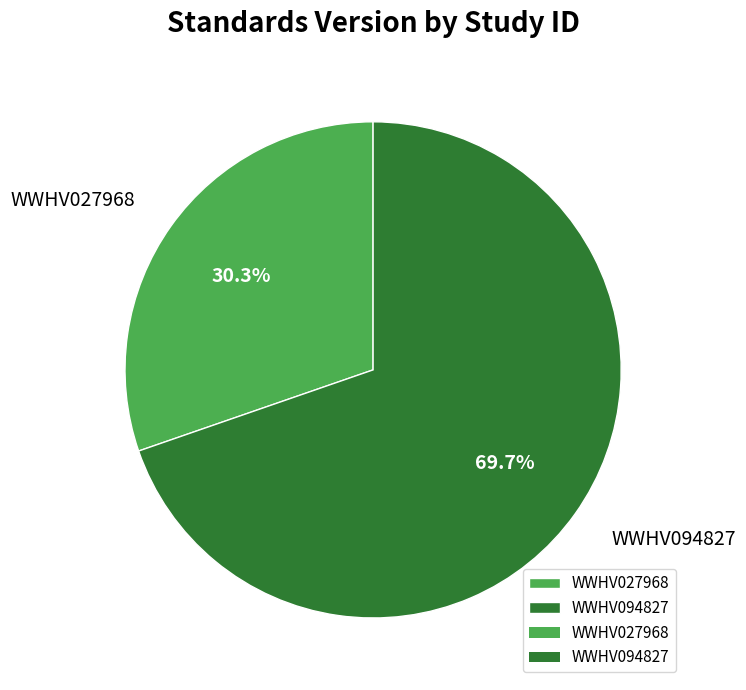

Is it true that WWHV027968 is 37% of the pie?

False